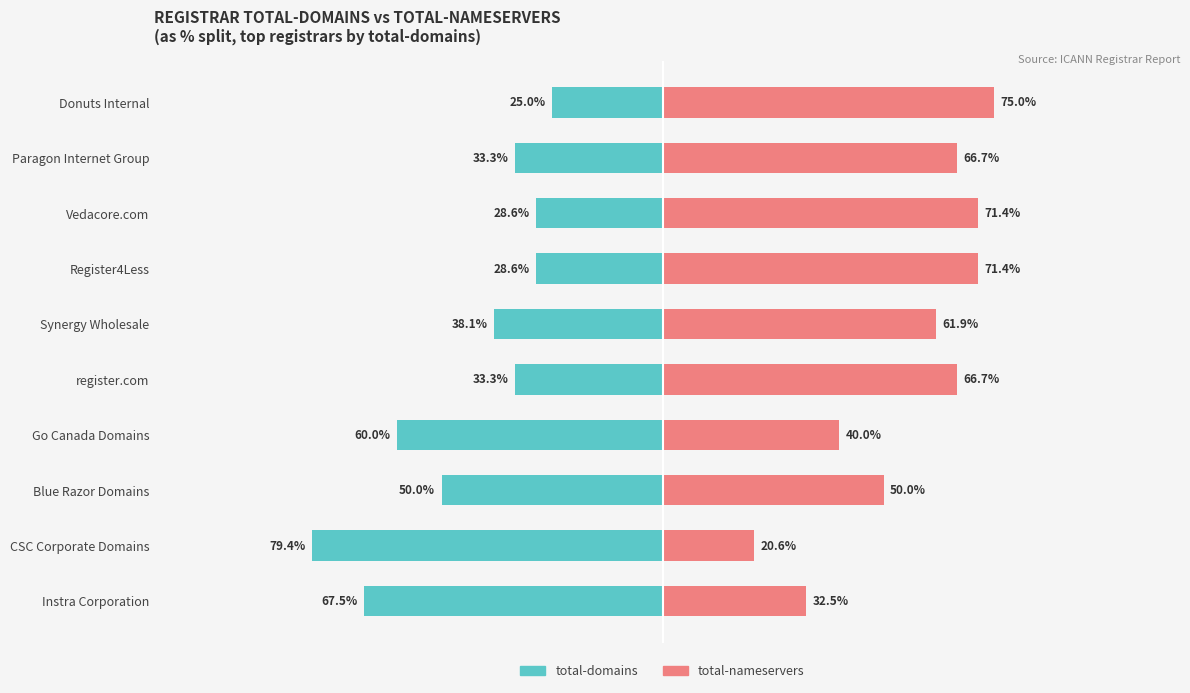

The value of total-nameservers at Register4Less is 18.1. True or false?

False